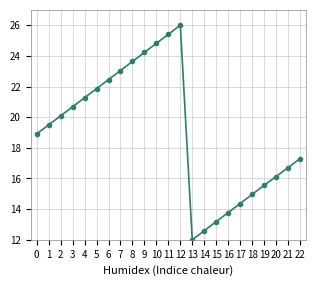

List the labels in order of value, smallest first.

13, 14, 15, 16, 17, 18, 19, 20, 21, 22, 0, 1, 2, 3, 4, 5, 6, 7, 8, 9, 10, 11, 12